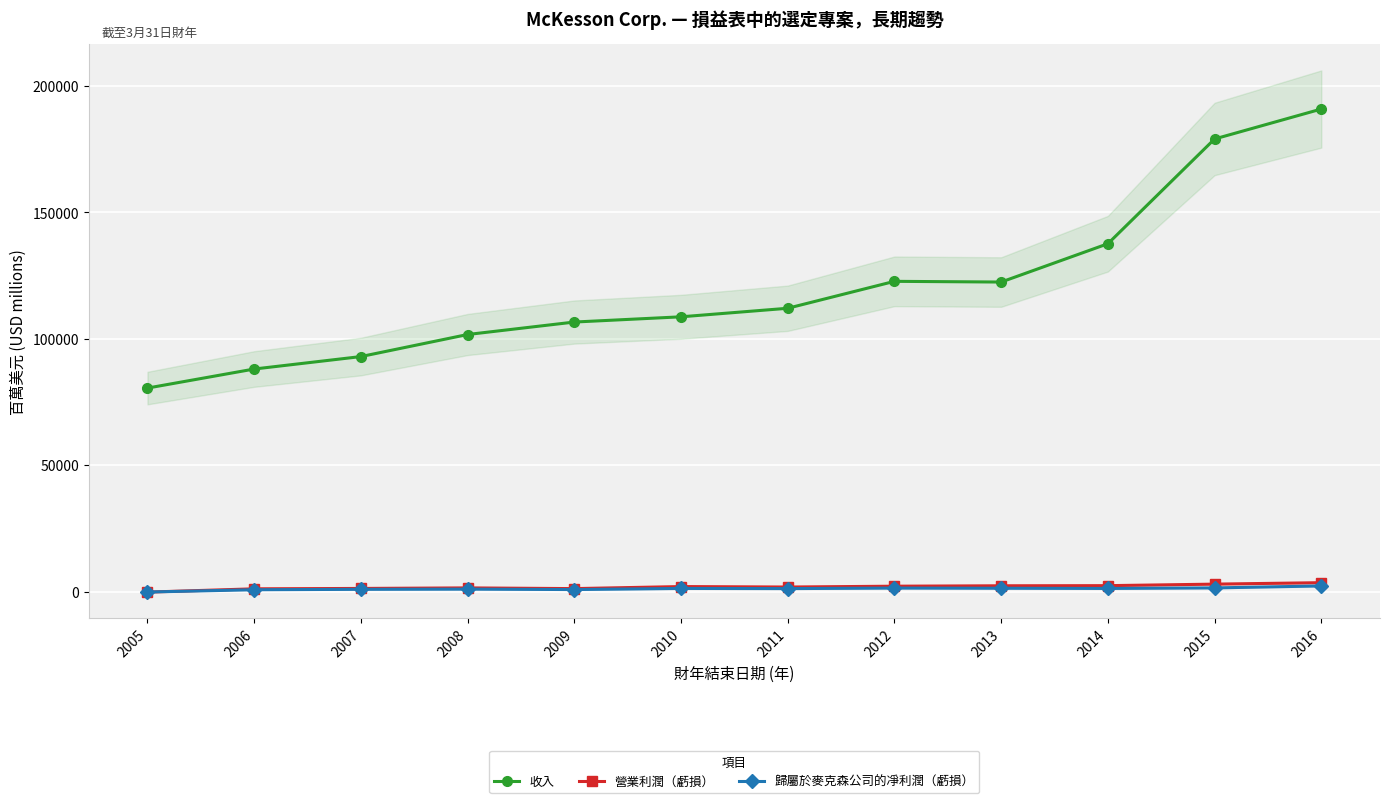

Rank the series at 2010 from lowest to highest value.

歸屬於麥克森公司的凈利潤（虧損）, 營業利潤（虧損）, 收入